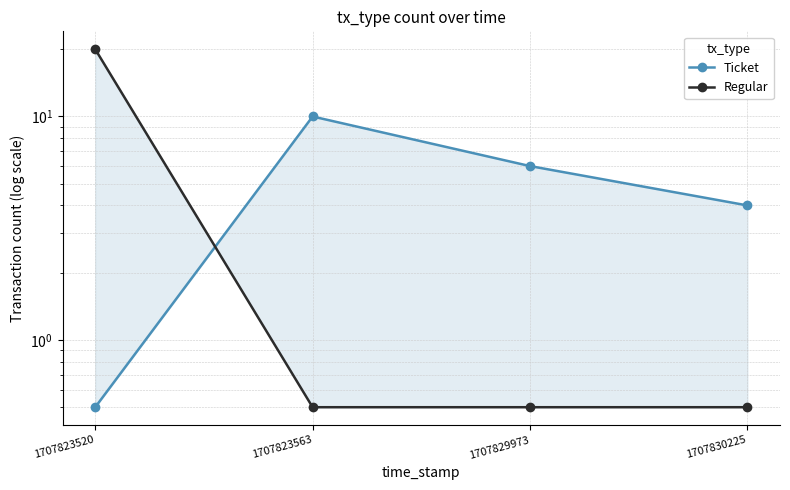

What is the value of the Ticket point at the 4th from the left?

4.0